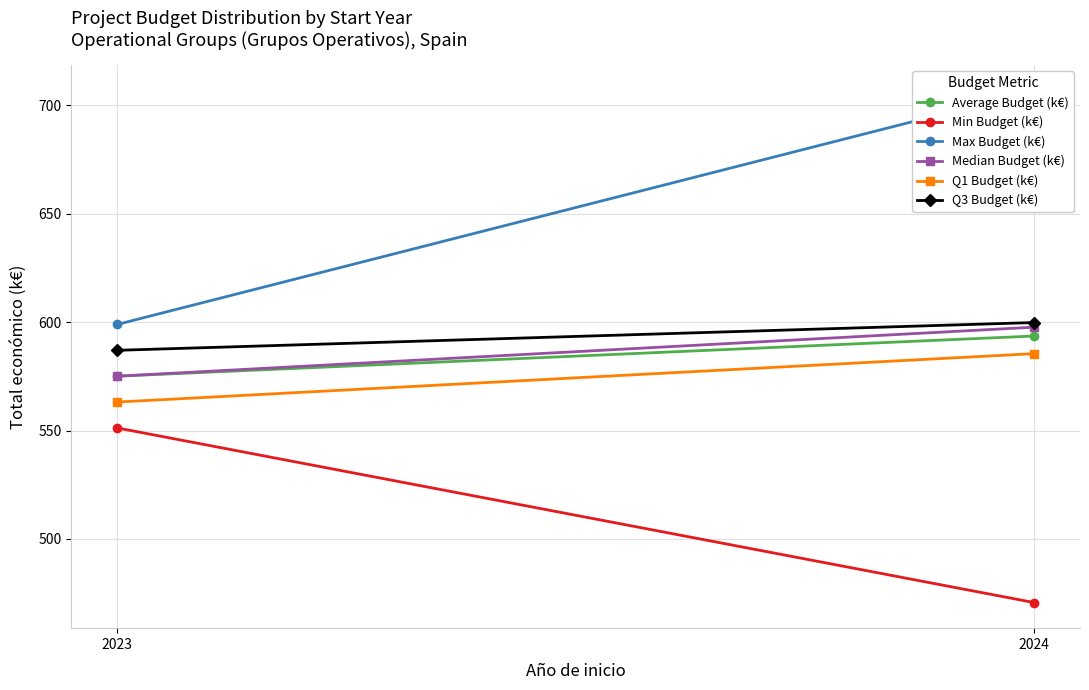

Rank the series by their maximum value, from highest to lowest.

Max Budget (k€), Q3 Budget (k€), Median Budget (k€), Average Budget (k€), Q1 Budget (k€), Min Budget (k€)